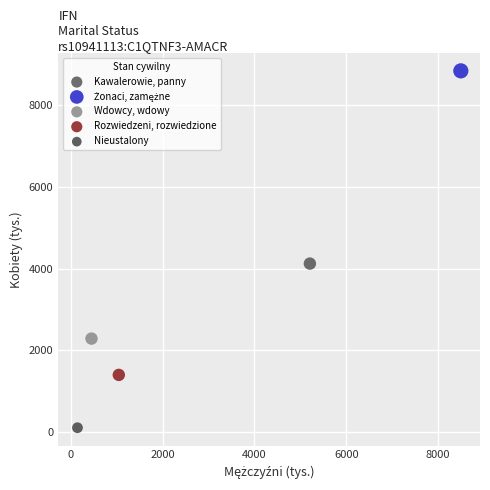

Which series contains the lowest Y value?

Nieustalony